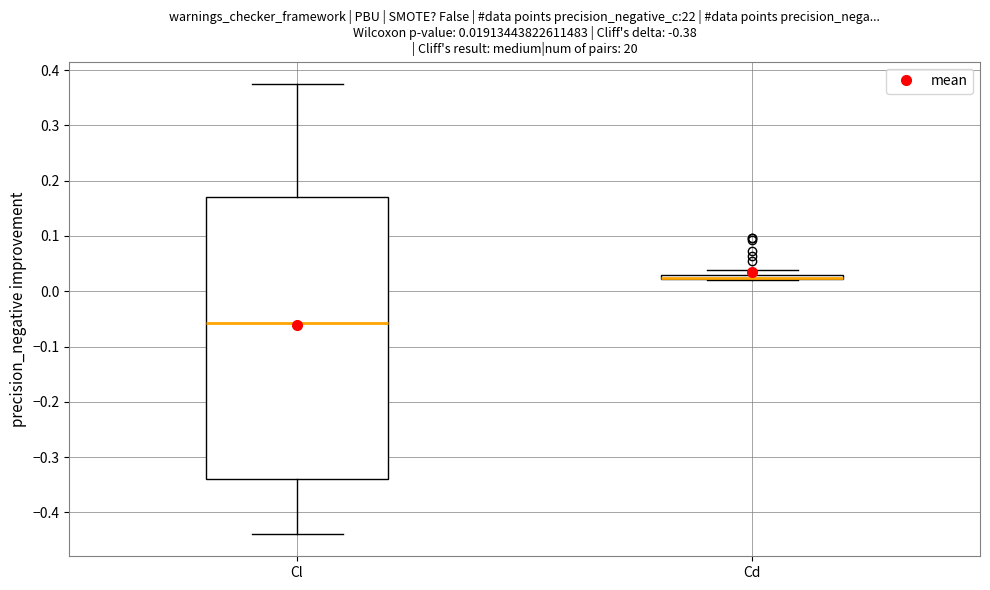

Comparing the boxes themselves (not the whiskers), which one is the tallest?

Cl